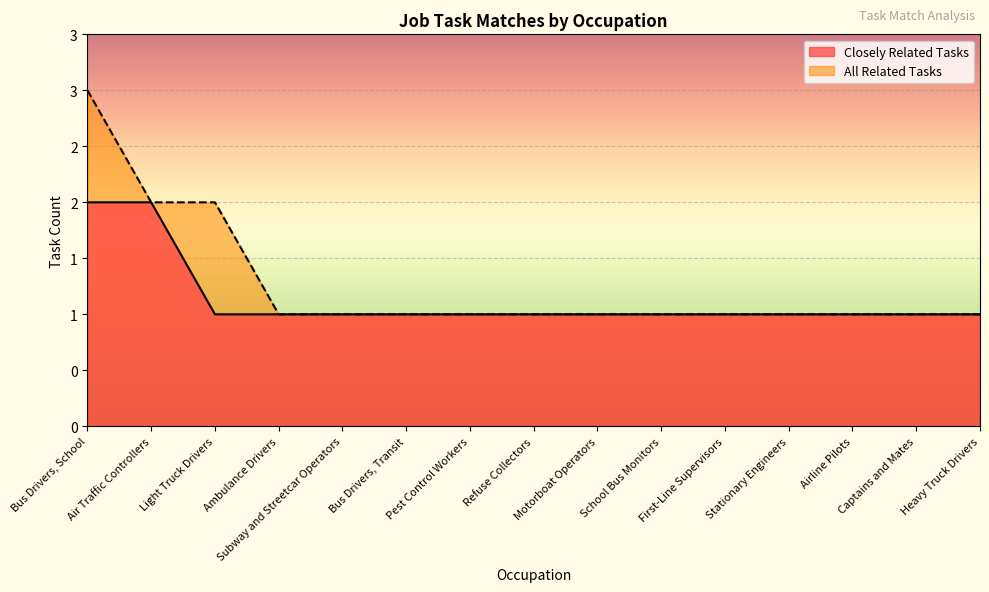

What are all the series names shown in the legend?

Closely Related Tasks, All Related Tasks